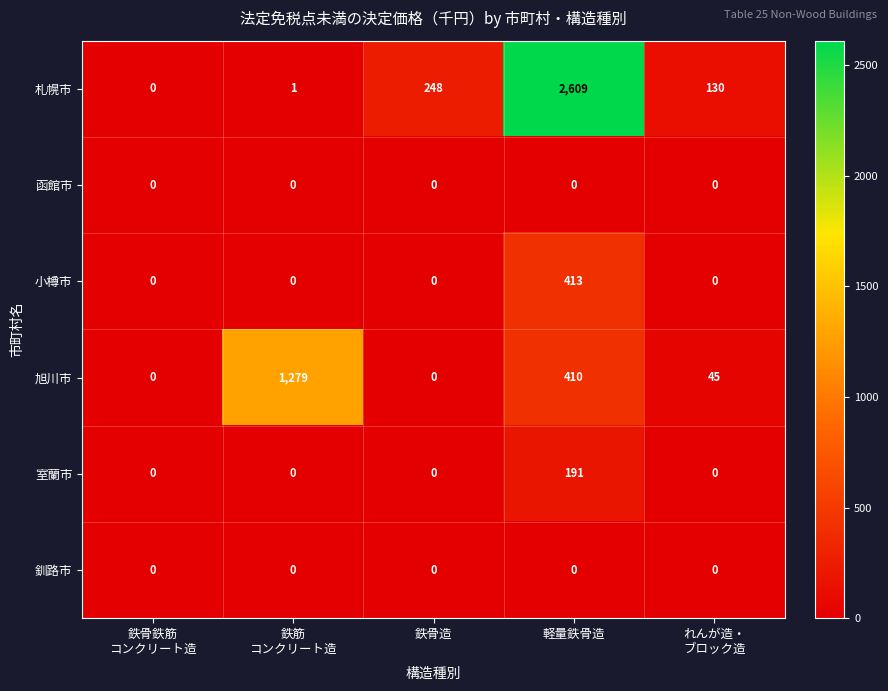

What is the spread (max minus min) of values at 鉄骨造?

248